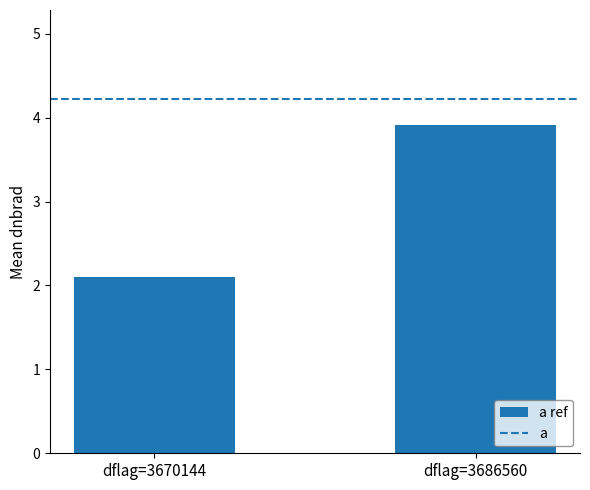

How many data points does each series have?

2